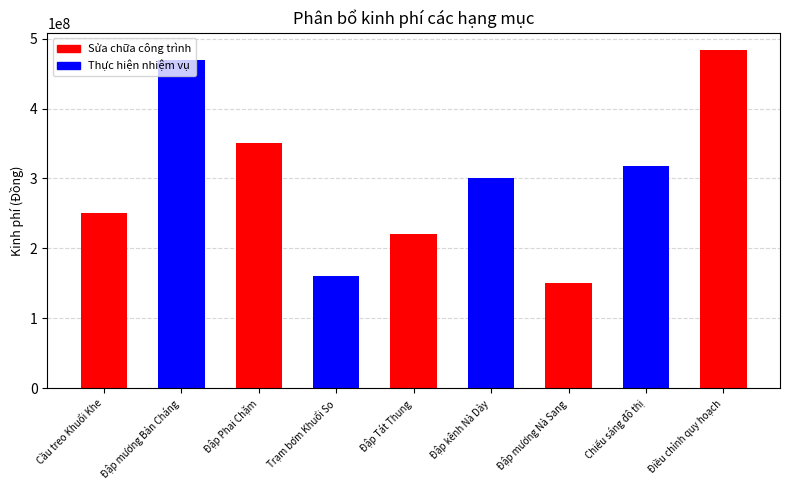

What is the label of the 4th bar from the right?

Đập kênh Nà Dày